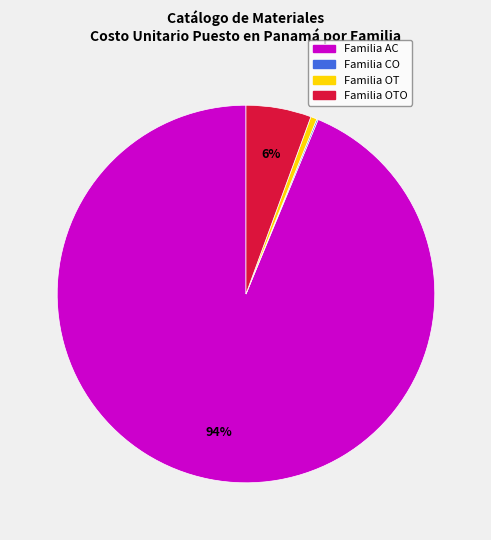

Is there a majority slice in this chart?

Yes